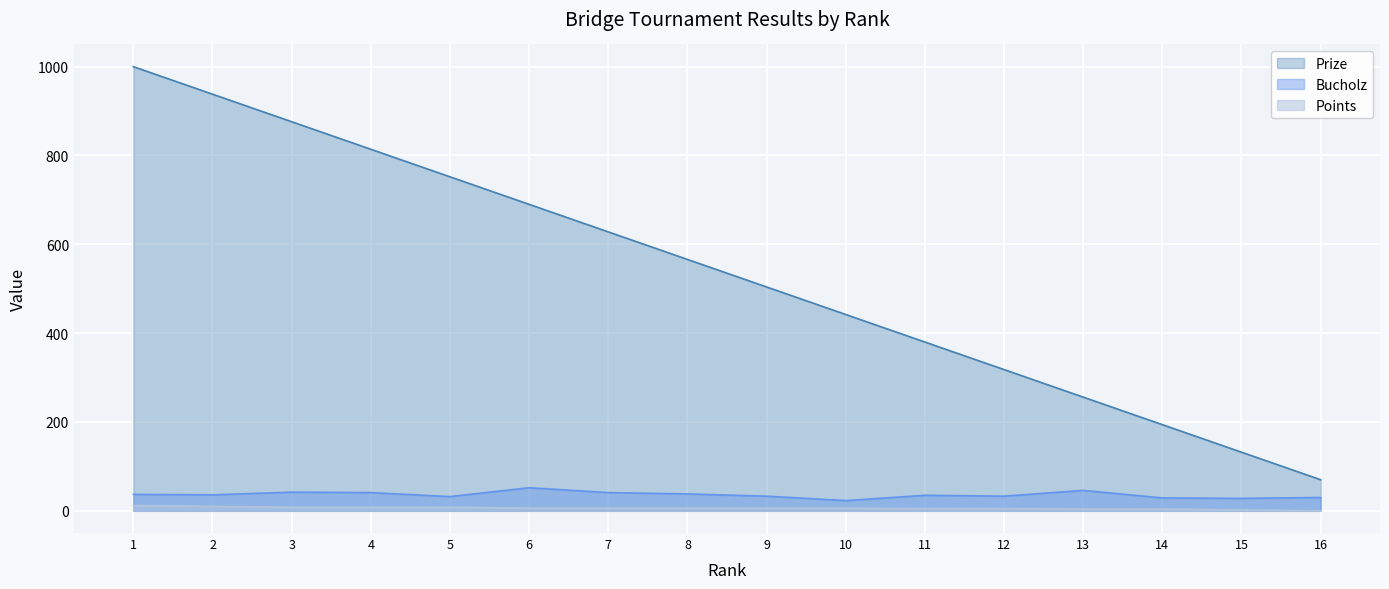

Where does the Prize series first go above 566?

1